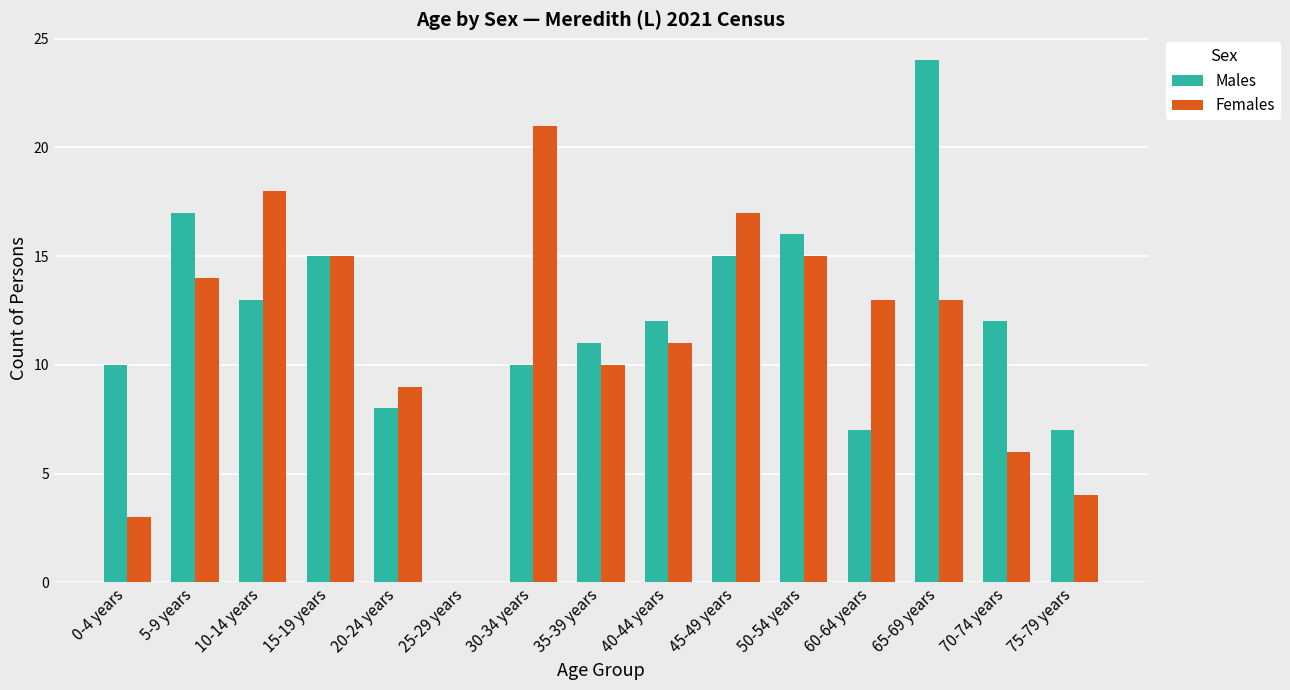

What is the sum of the Females values at 35-39 years and 75-79 years?

14